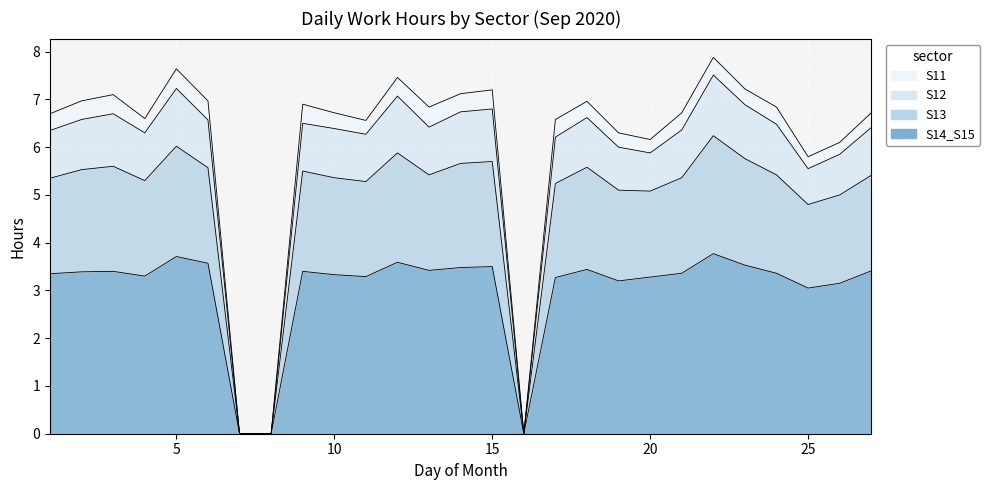

True or false: S12 and S13 intersect in this chart.

False